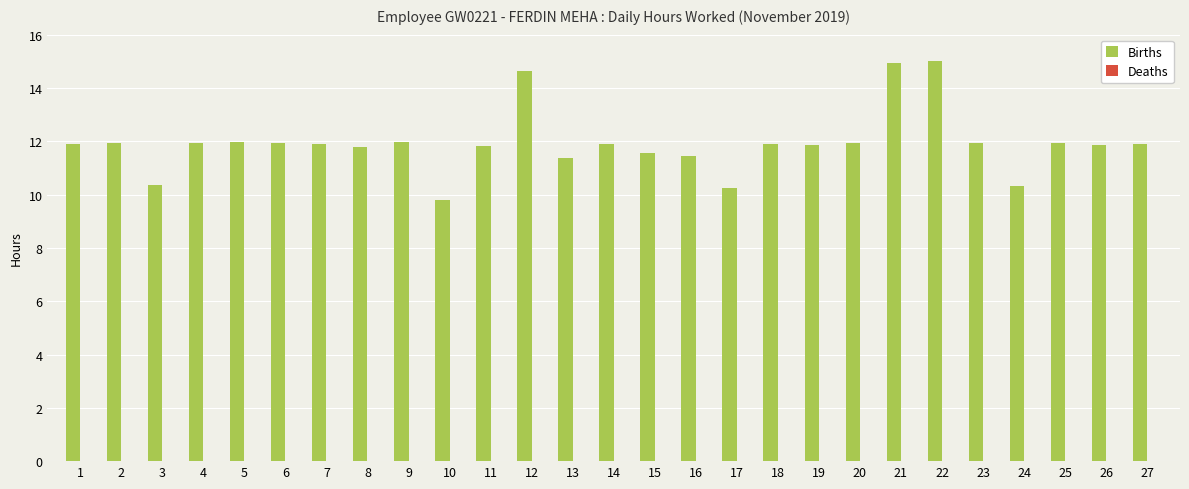

How many bars are there in total?

27